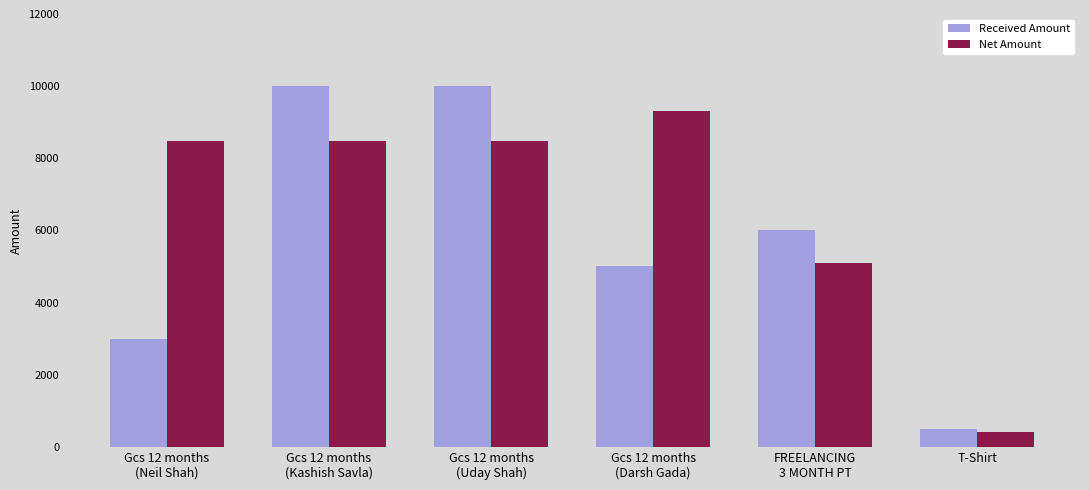

Rank the series by their average value, from highest to lowest.

Net Amount, Received Amount